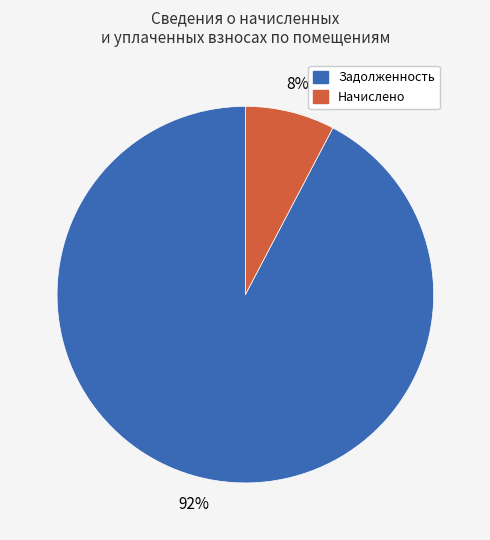

To the nearest percent, what percentage of the pie is Начислено?

8%